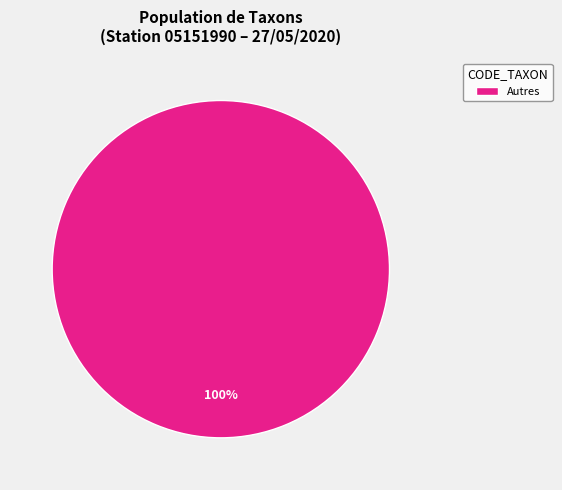

What is the majority slice?

Autres